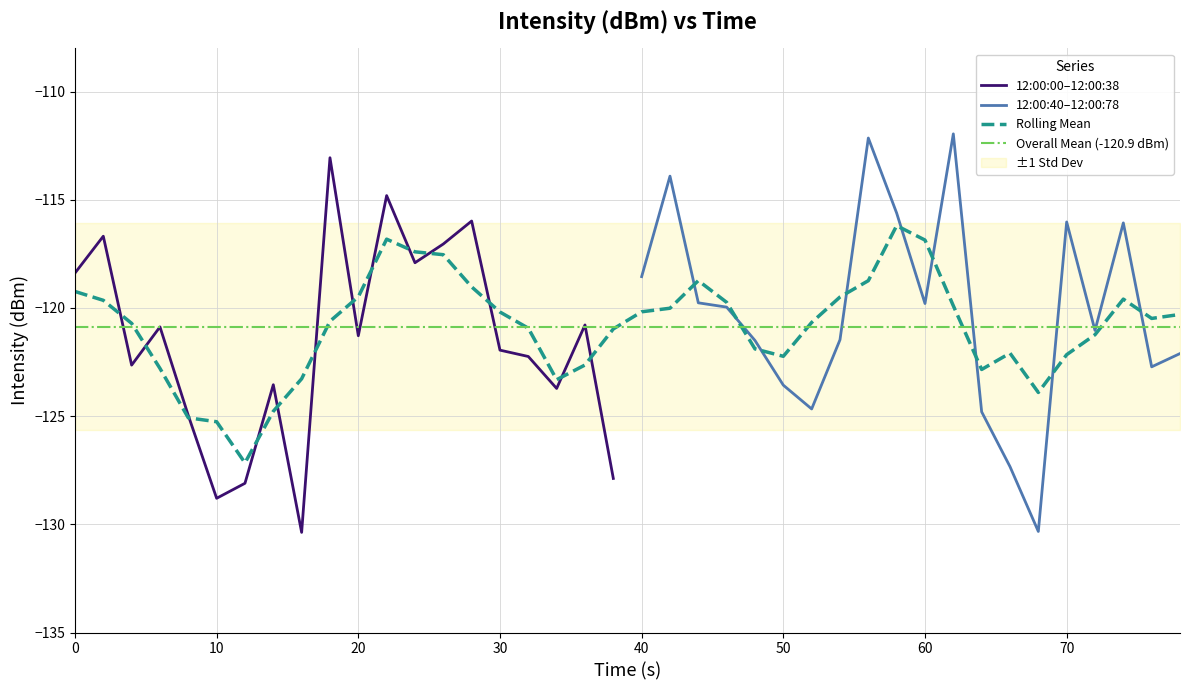

How many data points does each series have?

20